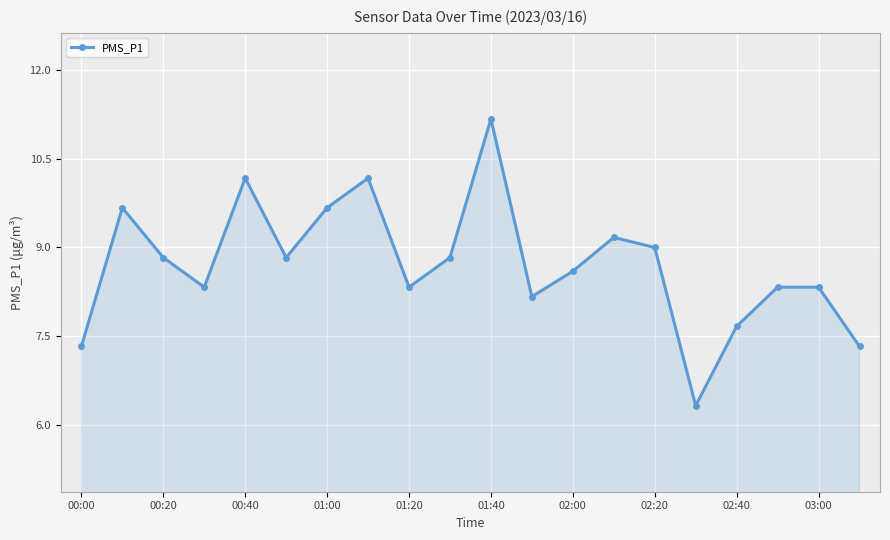

What is the value of the 10th point from the left?

8.8